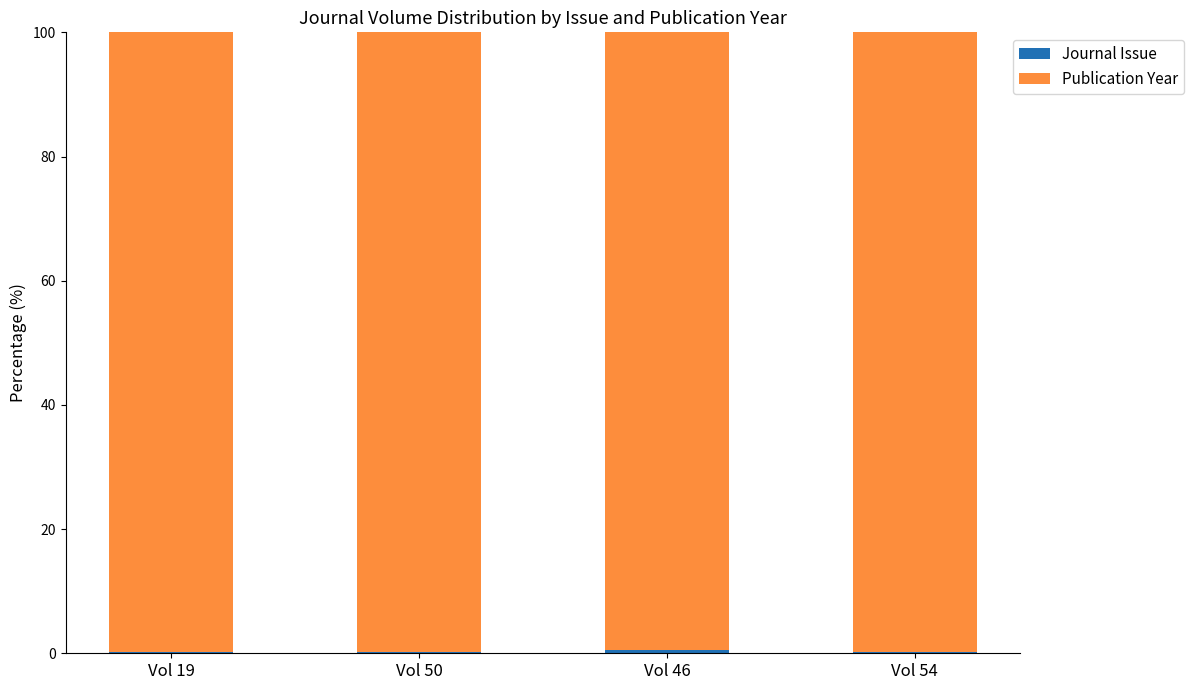

At how many categories does at least one series exceed 73?

4